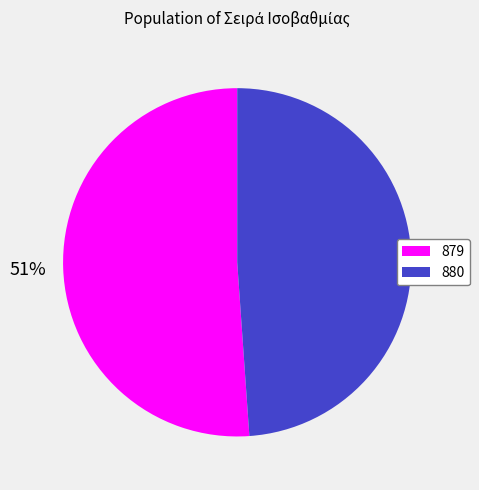

To the nearest percent, what is the combined percentage of 880 and 879?

100%